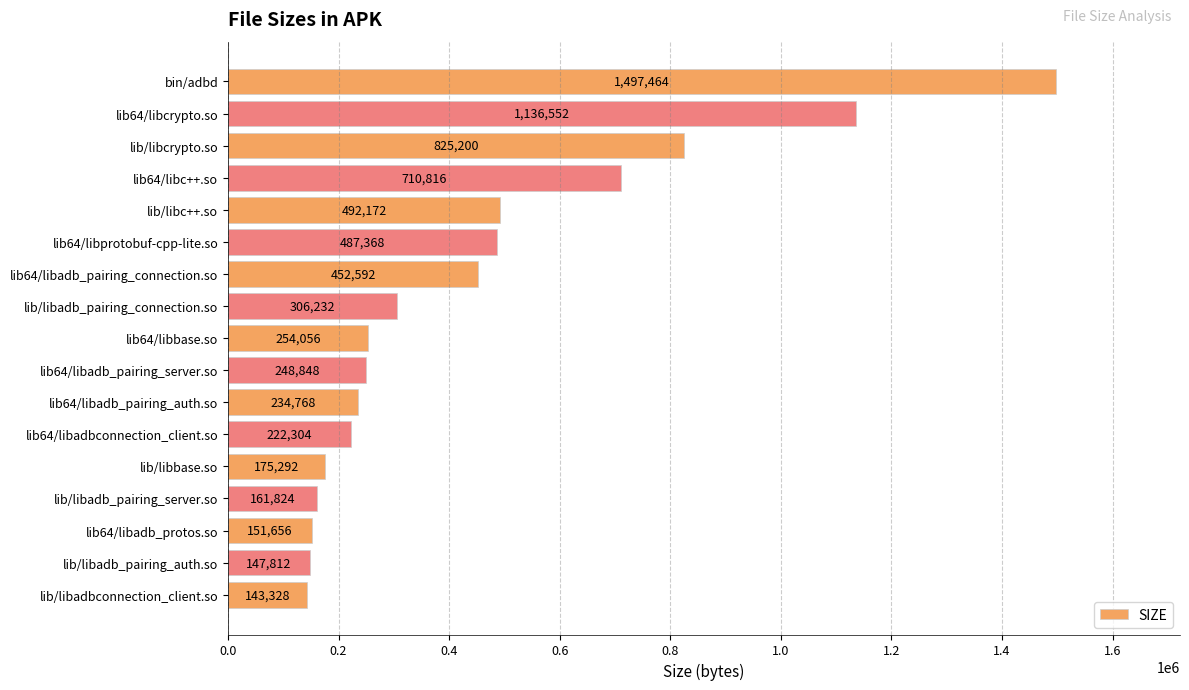

Reading top to bottom, transcribe all the data shown in this chart.

bin/adbd=1497464	lib64/libcrypto.so=1136552	lib/libcrypto.so=825200	lib64/libc++.so=710816	lib/libc++.so=492172	lib64/libprotobuf-cpp-lite.so=487368	lib64/libadb_pairing_connection.so=452592	lib/libadb_pairing_connection.so=306232	lib64/libbase.so=254056	lib64/libadb_pairing_server.so=248848	lib64/libadb_pairing_auth.so=234768	lib64/libadbconnection_client.so=222304	lib/libbase.so=175292	lib/libadb_pairing_server.so=161824	lib64/libadb_protos.so=151656	lib/libadb_pairing_auth.so=147812	lib/libadbconnection_client.so=143328